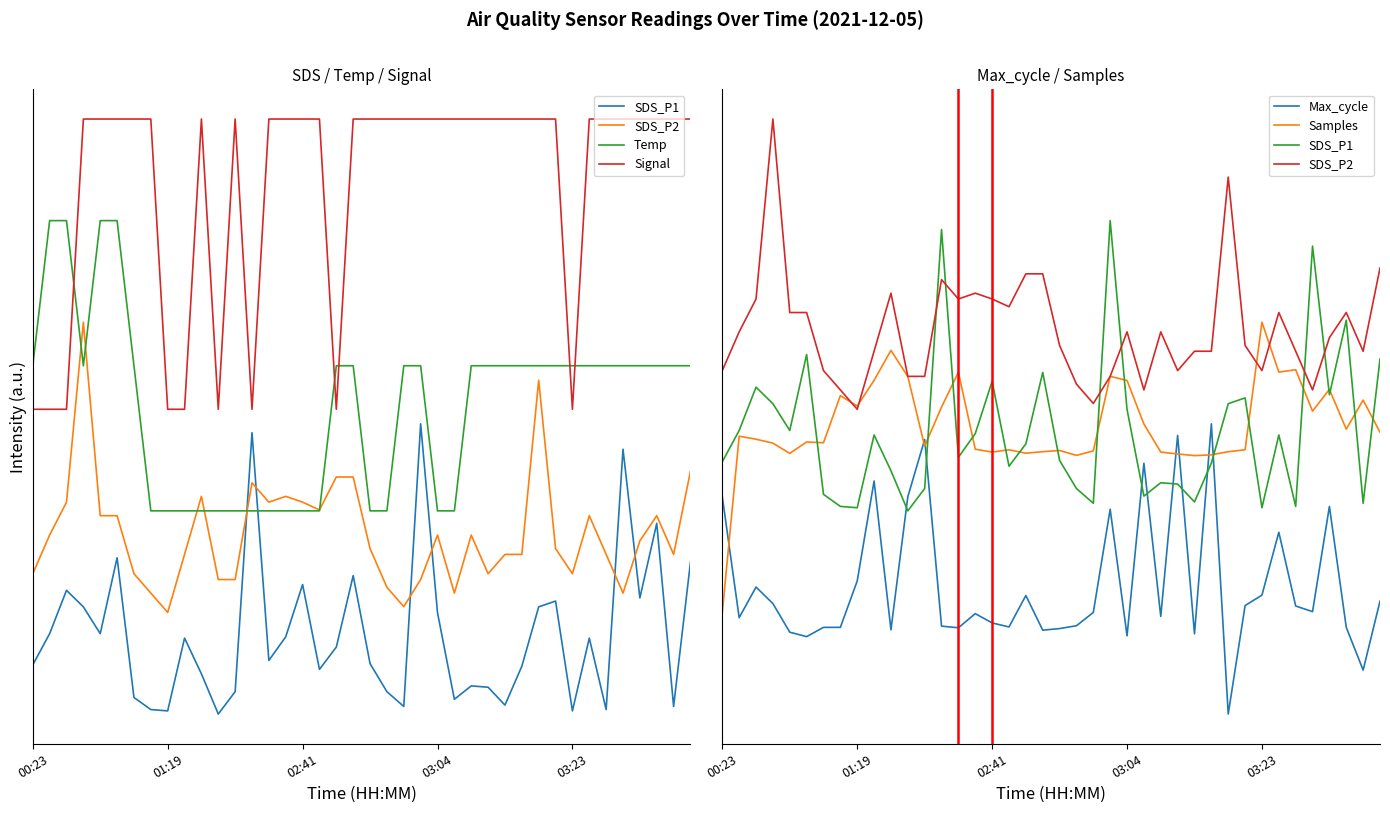

Is this an area chart (filled region under the line)?

No